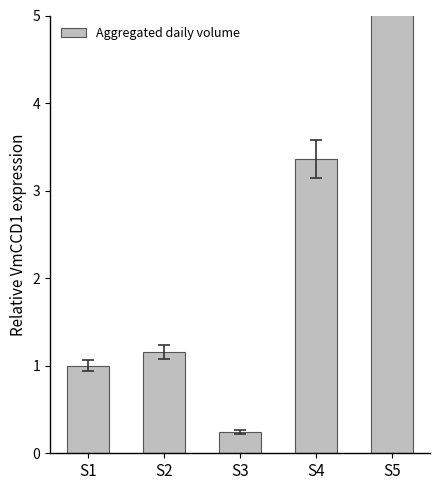

Is it true that the value at S4 is 5.7?

False